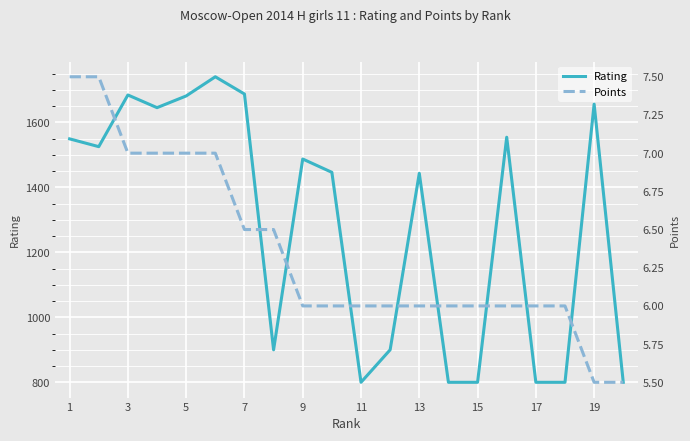

The value of Rating at 7 is 2413. True or false?

False